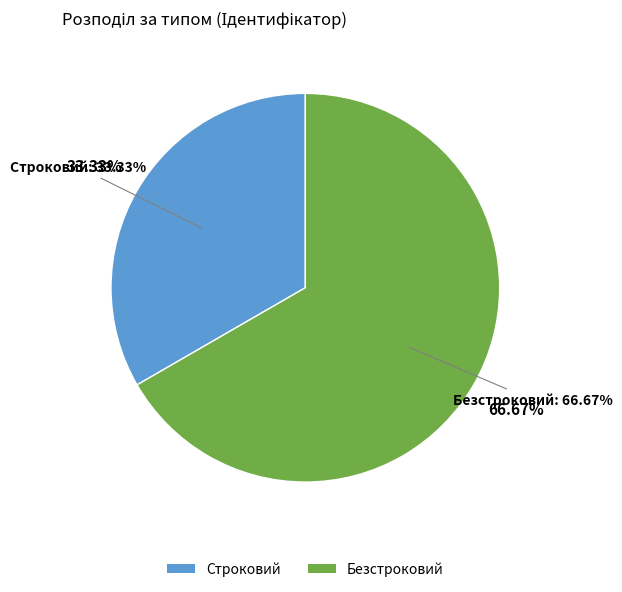

True or false: Безстроковий accounts for 58% of the total.

False